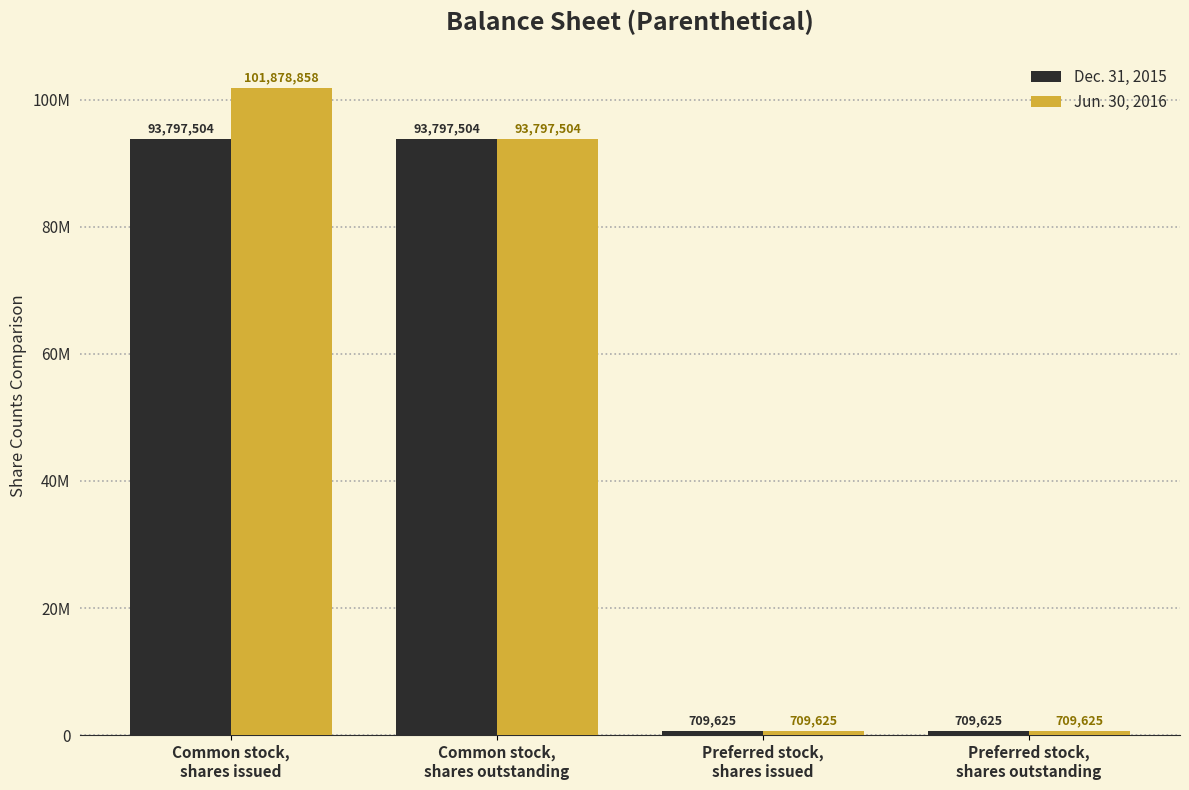

What is the maximum value for Jun. 30, 2016?

101878858